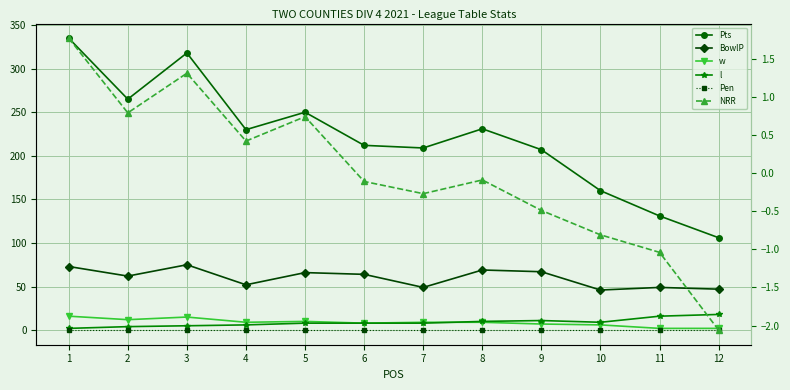

At how many categories does at least one series exceed 37?

12